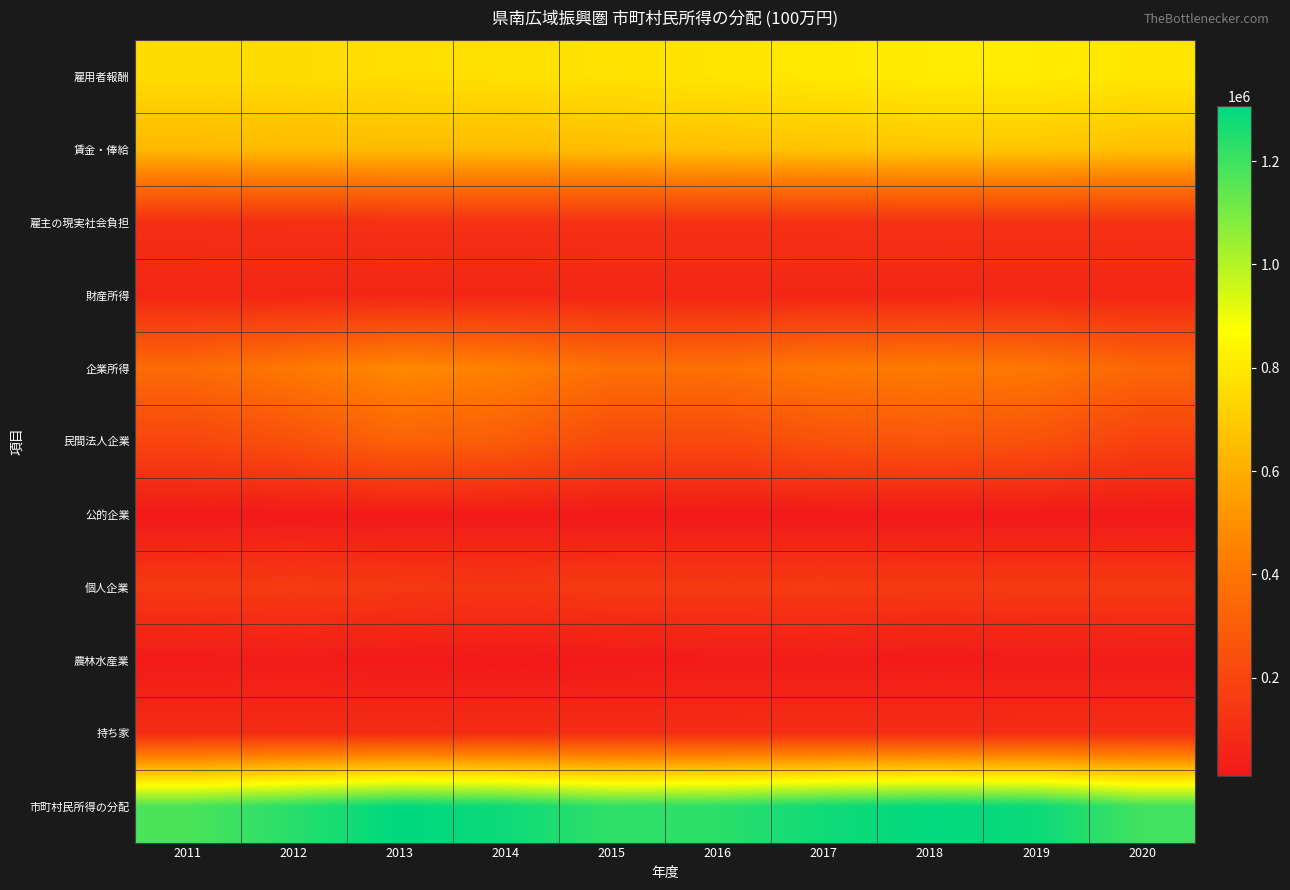

At how many categories does at least one series exceed 953011?

10